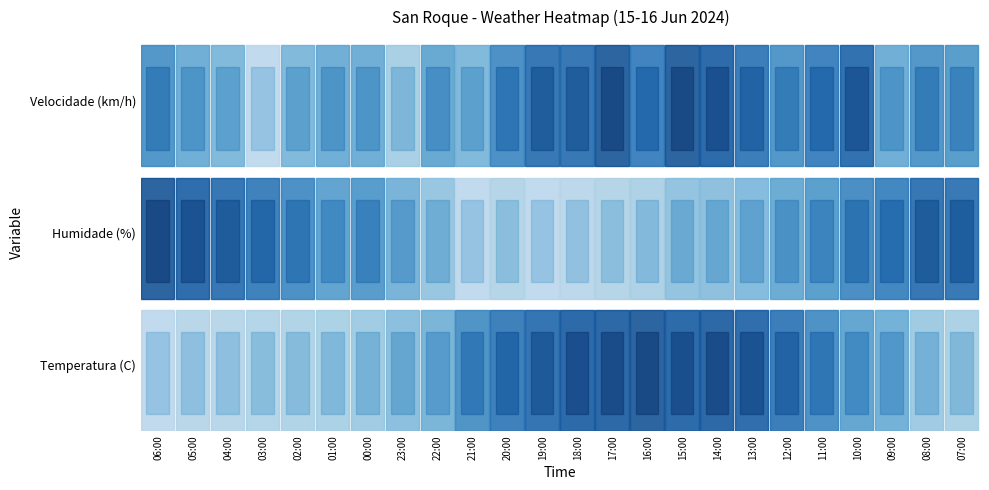

Which series has the largest range (max minus min)?

Humidade (%)